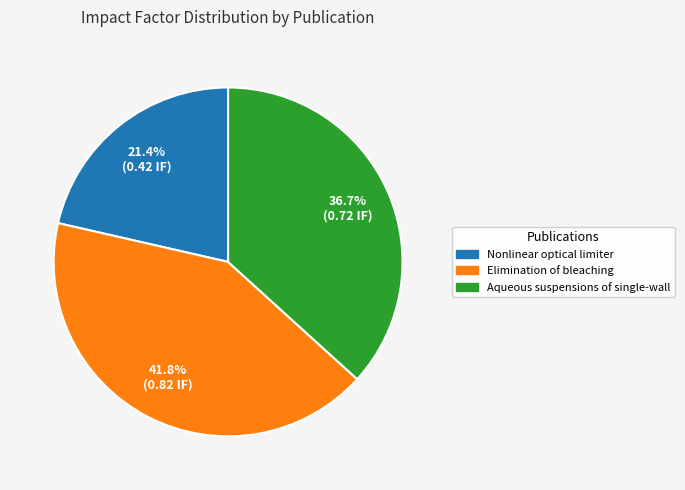

To the nearest percent, what percentage of the pie is Nonlinear optical limiter?

21%